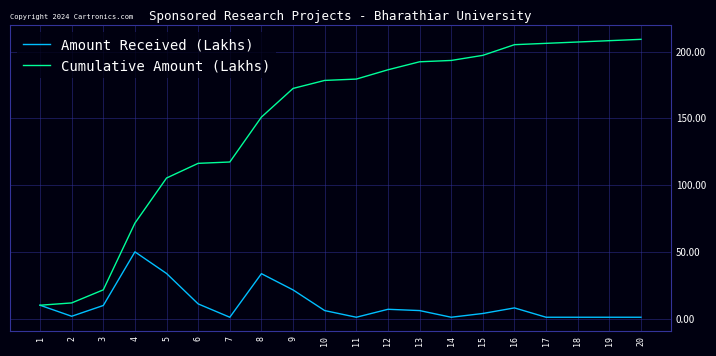

What is the maximum value shown in the chart?

209.2